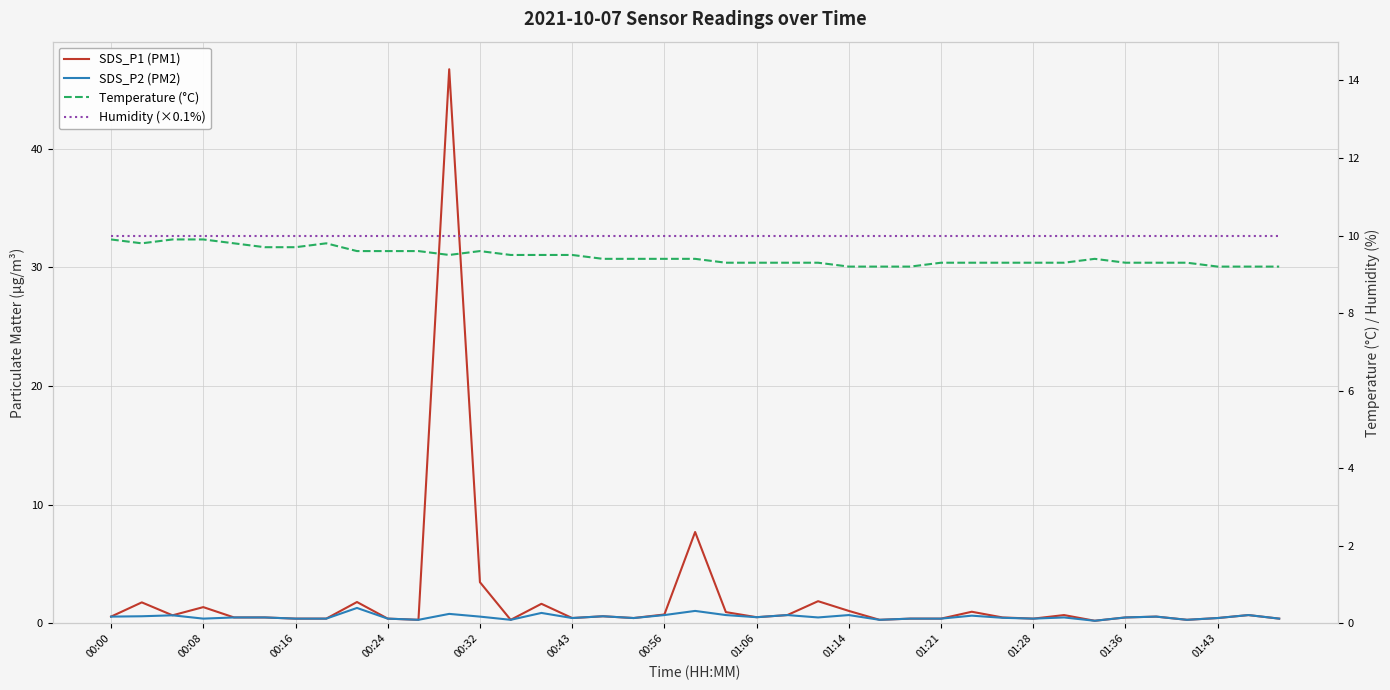

Which series has the widest spread of values?

SDS_P1 (PM1)